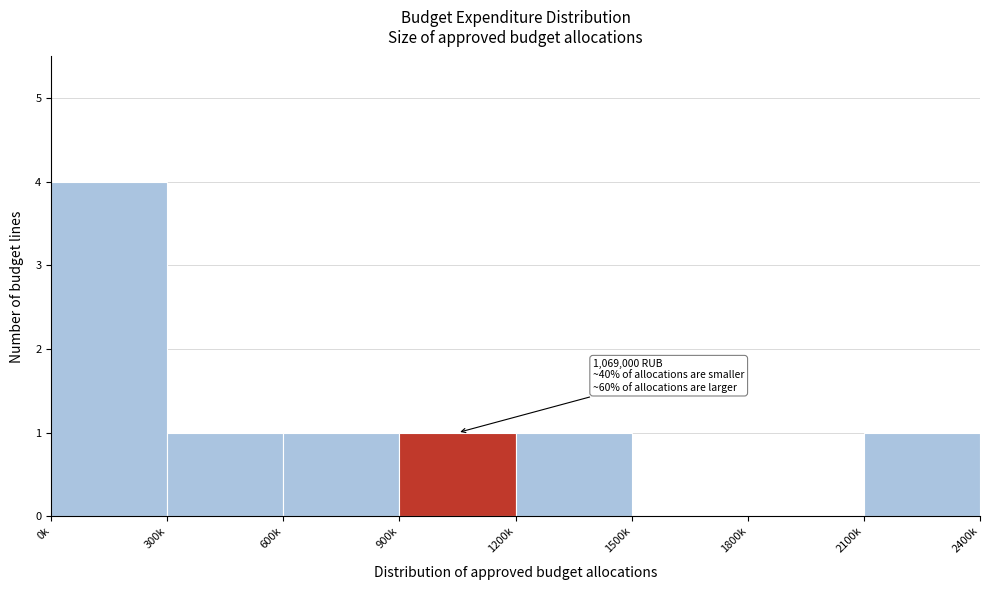

What is the maximum value shown in the chart?

4